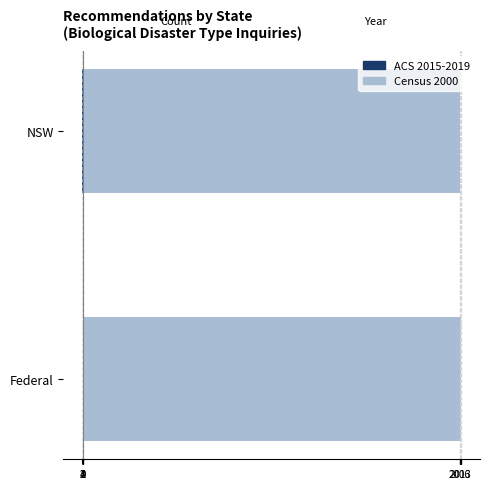

What are all the series names shown in the legend?

ACS 2015-2019, Census 2000